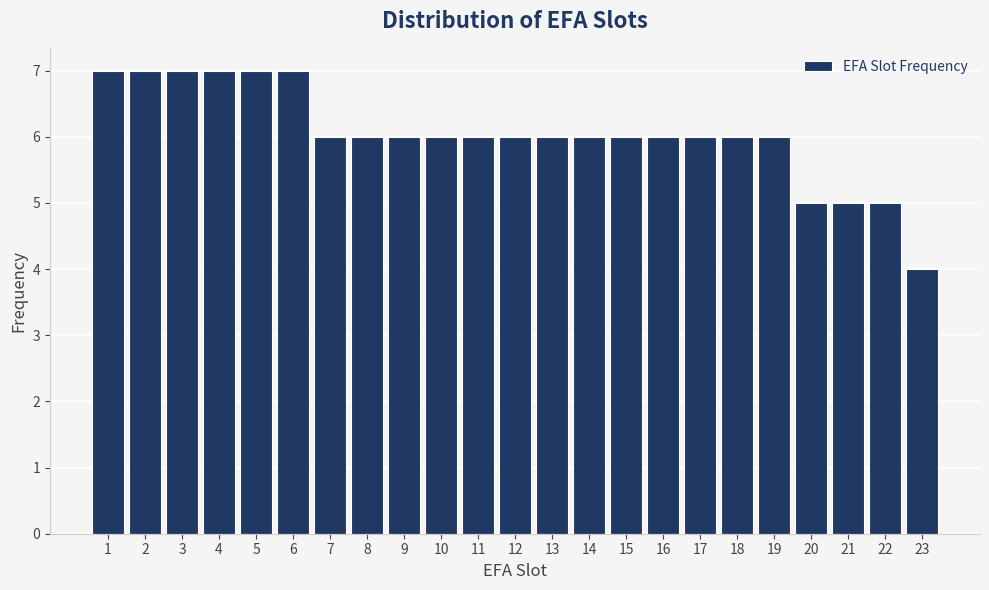

Reading left to right, list every bar in this chart as the range it spans on the x-axis followed by its height. The values are not printed on the chart, so give them approximately, as read against the axis.

0.5 to 1.5: 7
1.5 to 2.5: 7
2.5 to 3.5: 7
3.5 to 4.5: 7
4.5 to 5.5: 7
5.5 to 6.5: 7
6.5 to 7.5: 6
7.5 to 8.5: 6
8.5 to 9.5: 6
9.5 to 10.5: 6
10.5 to 11.5: 6
11.5 to 12.5: 6
12.5 to 13.5: 6
13.5 to 14.5: 6
14.5 to 15.5: 6
15.5 to 16.5: 6
16.5 to 17.5: 6
17.5 to 18.5: 6
18.5 to 19.5: 6
19.5 to 20.5: 5
20.5 to 21.5: 5
21.5 to 22.5: 5
22.5 to 23.5: 4